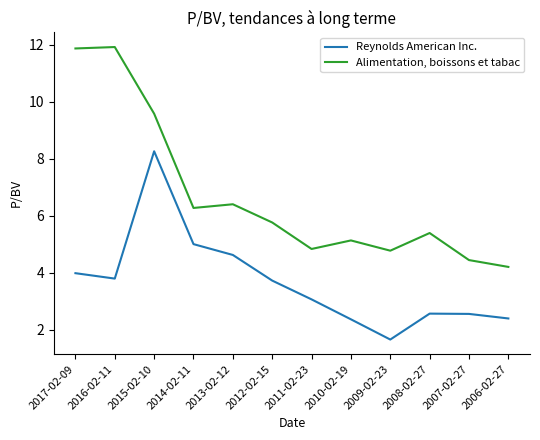

What position from the left is 2010-02-19?

8